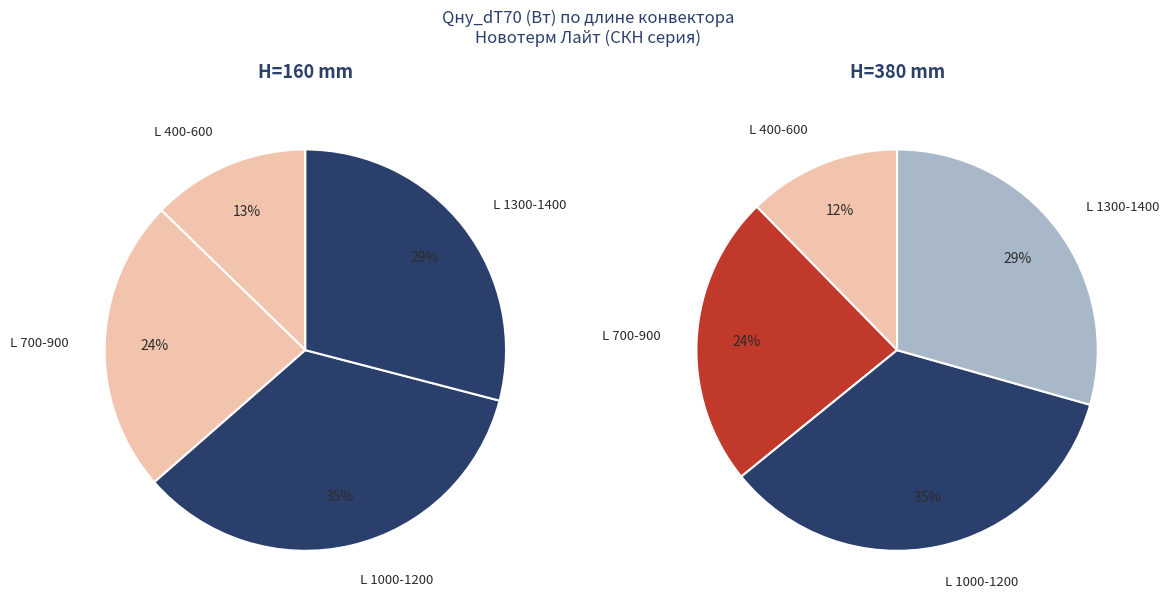

Combined, do 600 and 800 account for over 50%?

No